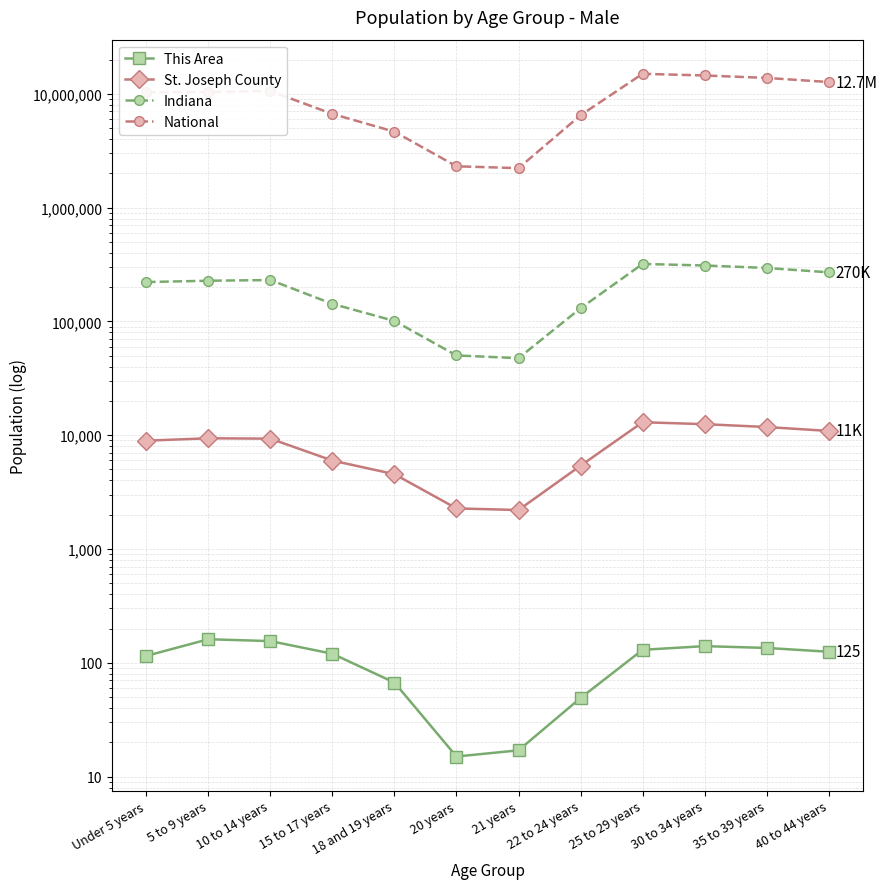

True or false: St. Joseph County and This Area cross at least once.

False